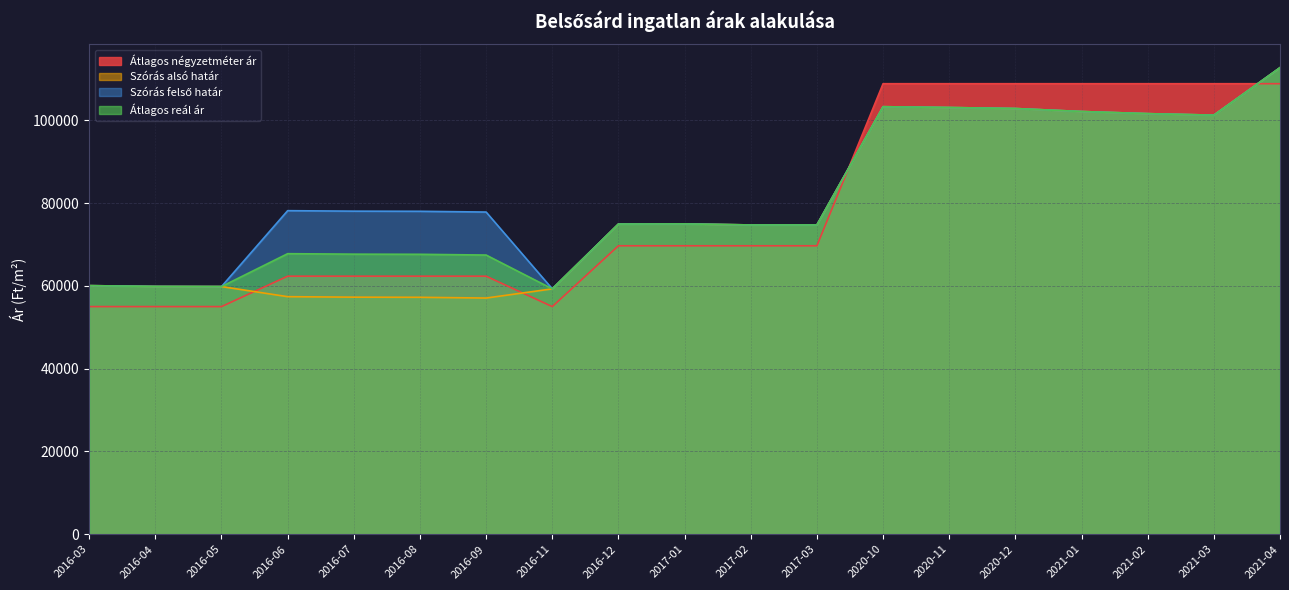

Which series has the largest range (max minus min)?

Szórás alsó határ